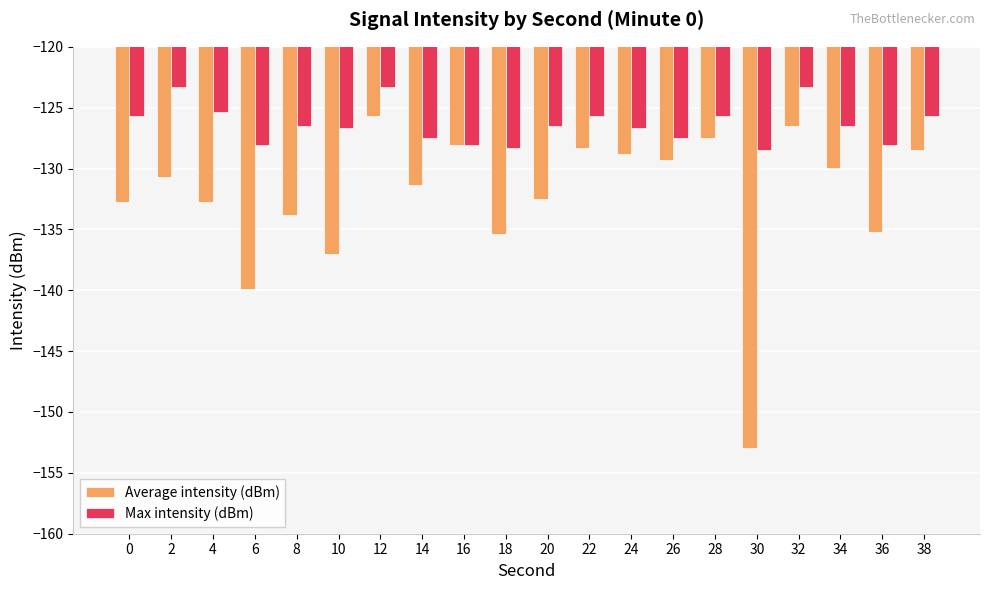

The Max intensity (dBm) series shows -125.7 at 38. True or false?

True